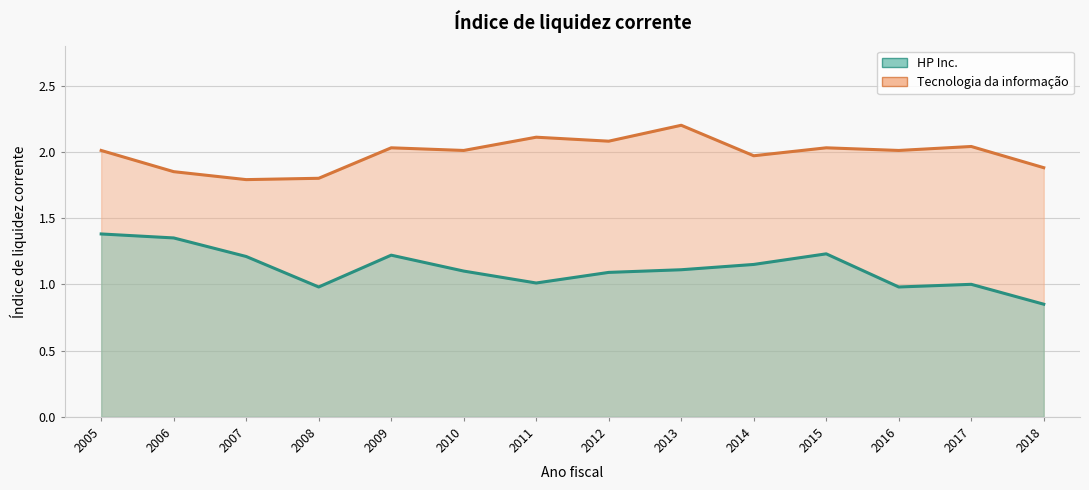

True or false: Tecnologia da informação and HP Inc. intersect in this chart.

False